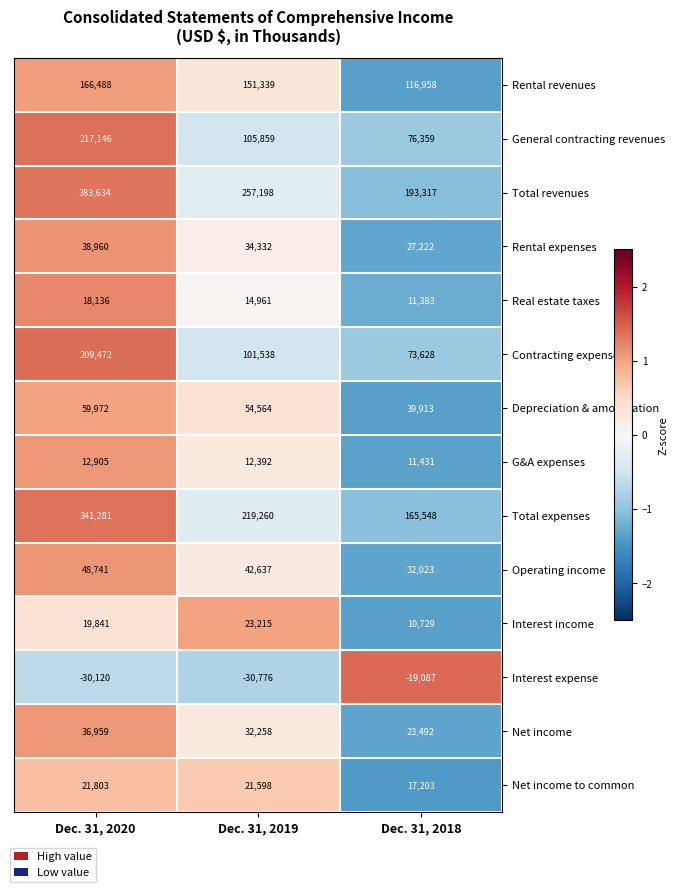

What is the difference between the Real estate taxes values at Dec. 31, 2020 and Dec. 31, 2019?

3175